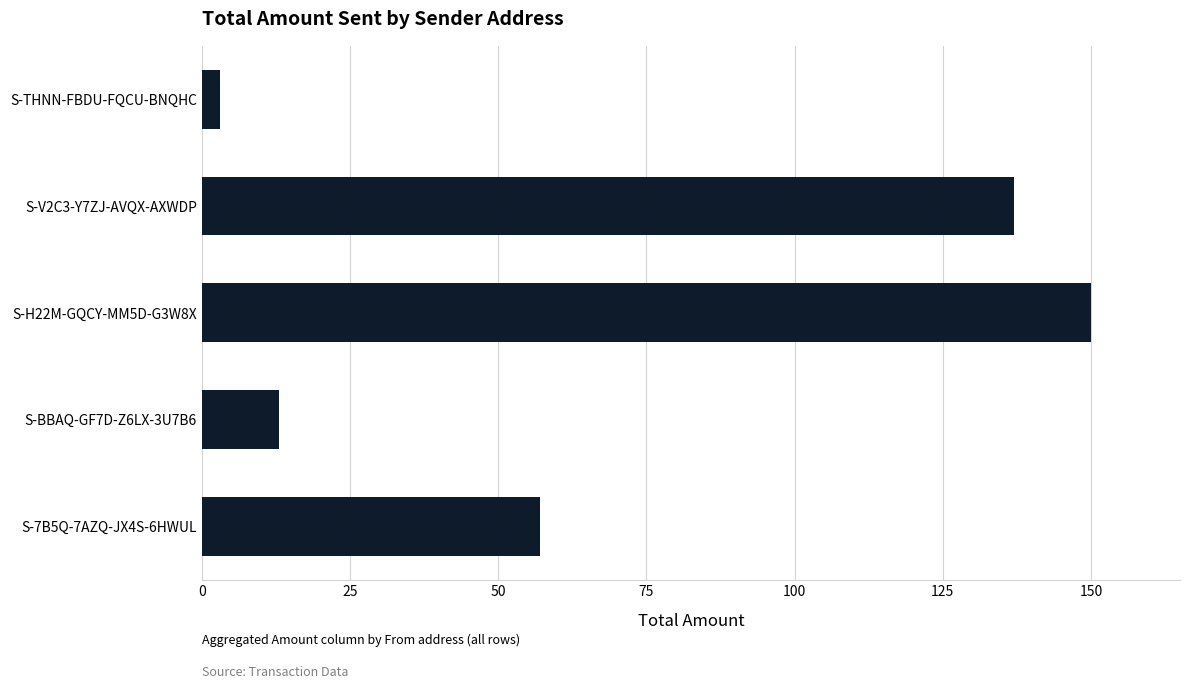

What is the smallest value displayed?

3